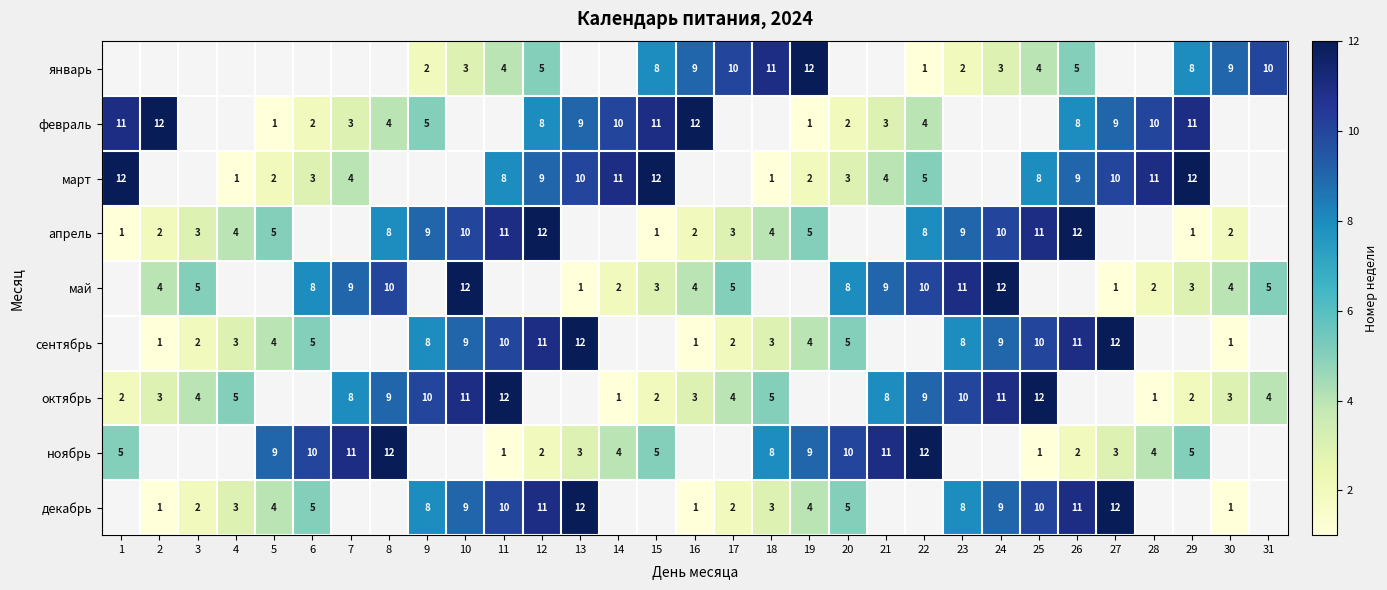

What is the difference between the декабрь values at 19 and 24?

5